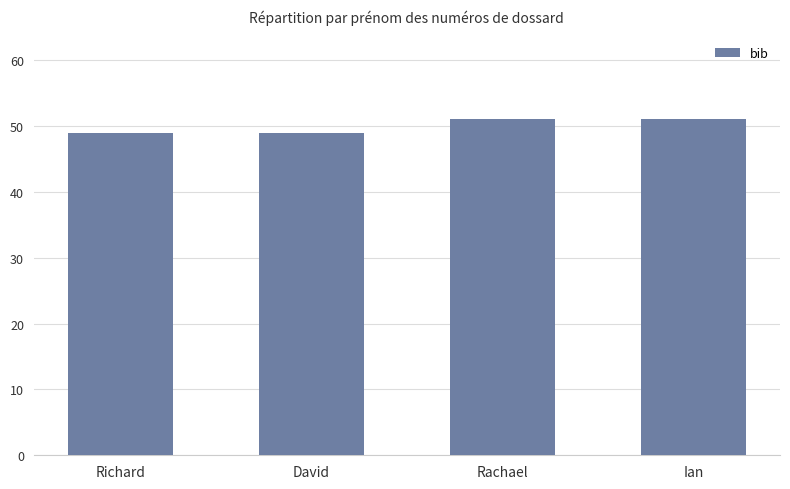

What is the sum of the values at David and Richard?

98